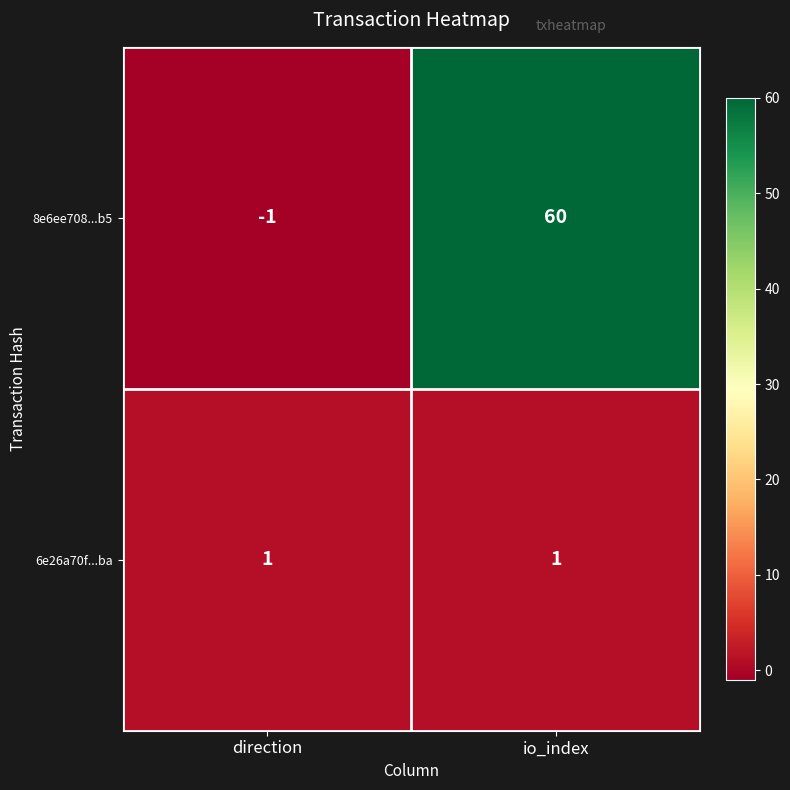

The value of 8e6ee708...b5 at direction is -2. True or false?

False